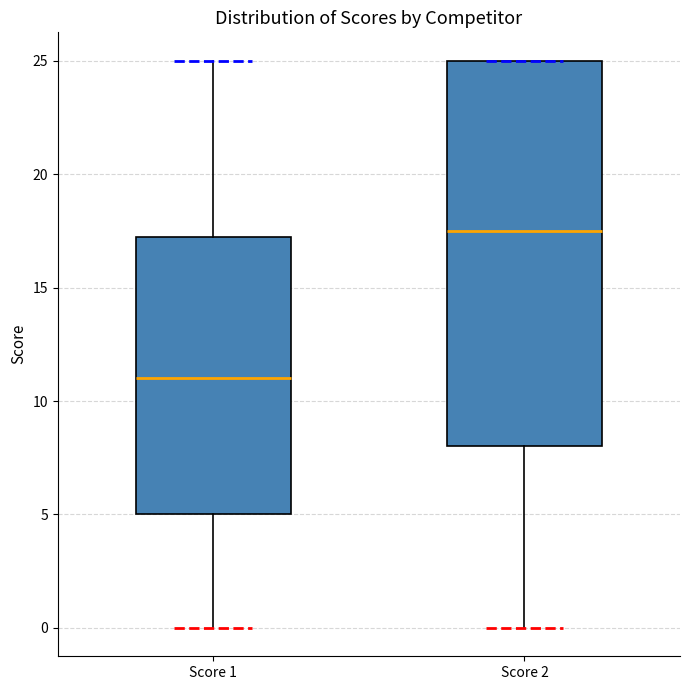

Reading left to right, transcribe this box plot: for each box, give where its median line is, the range the box spans, and where its two whiskers end, as read against the y-axis. The values are not printed on the chart, so give them approximately, as read against the axis.

Score 1: median 11.0, box 5.0 to 17.5, whiskers 0.0 to 25.0
Score 2: median 17.5, box 8.0 to 25.0, whiskers 0.0 to 25.0